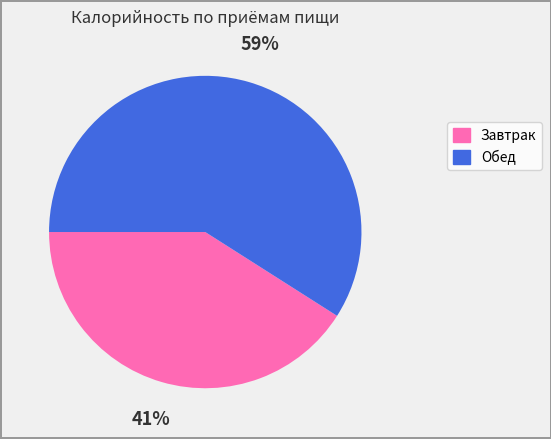

How many segments does this pie chart have?

2